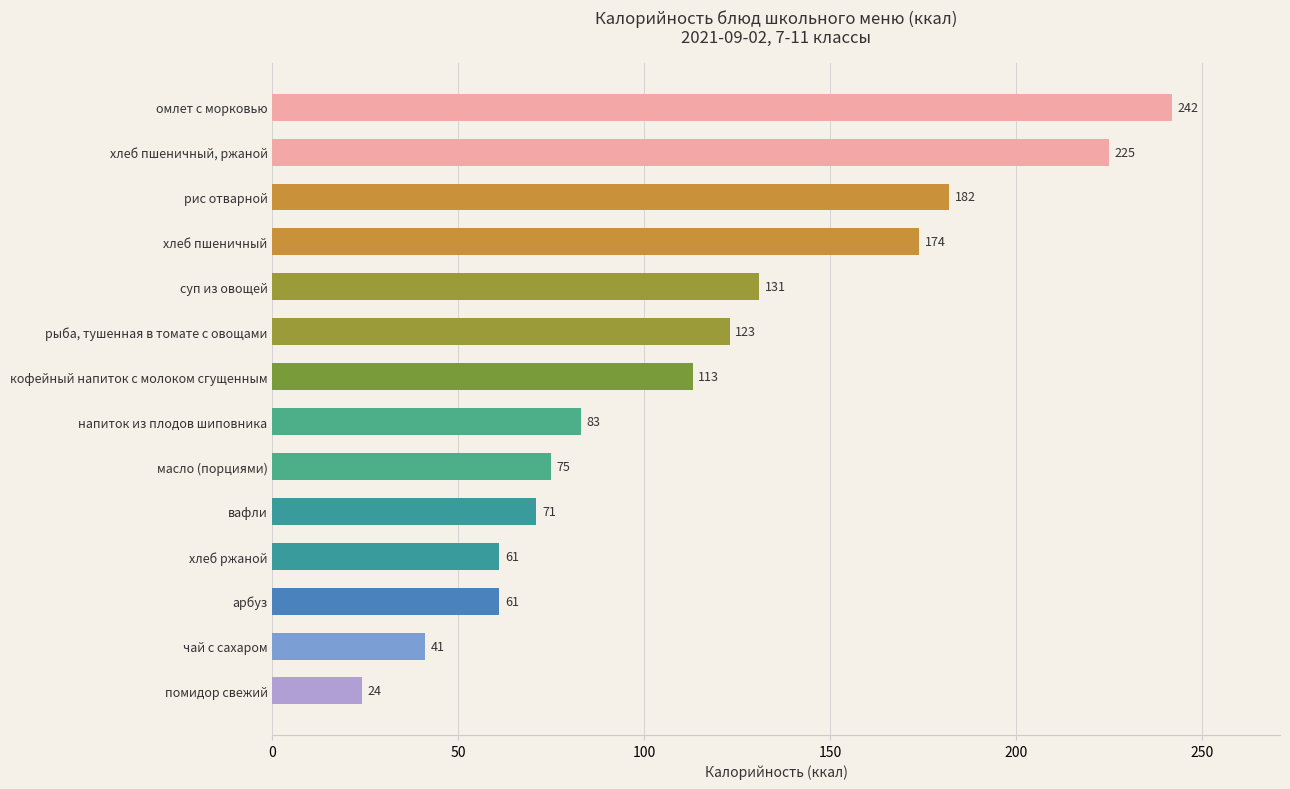

Approximately how many times larger is the value at рыба, тушенная в томате с овощами compared to напиток из плодов шиповника?

1.5